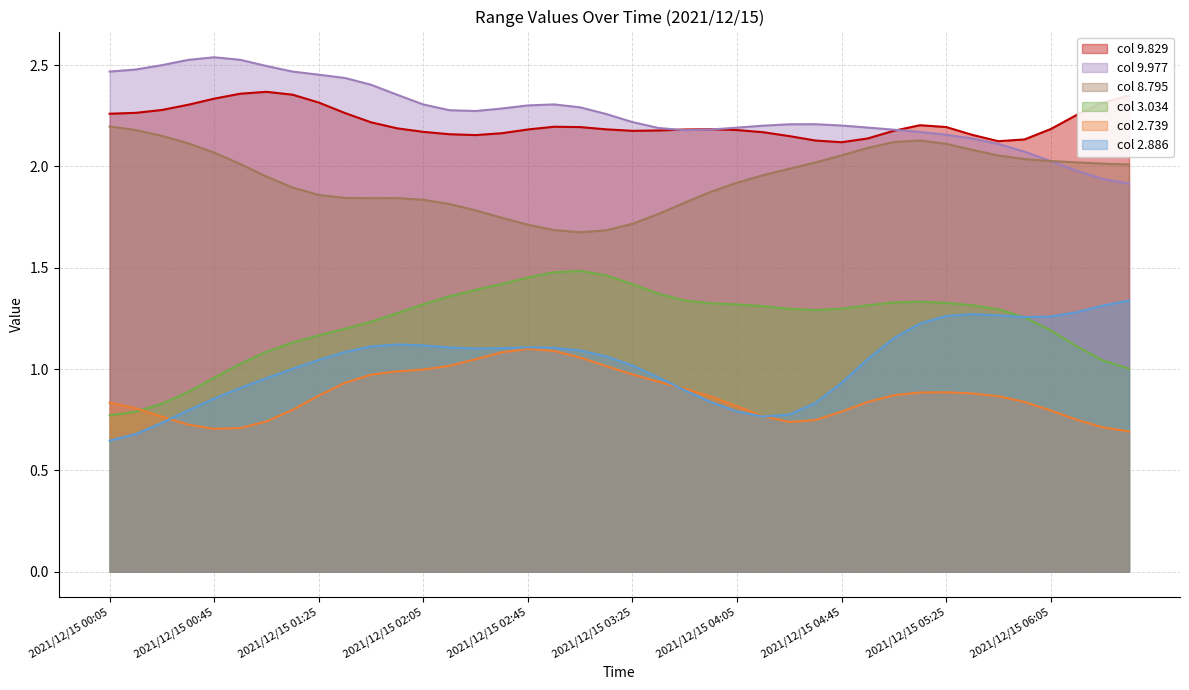

The col 8.795 series shows 2.0 at 2021/12/15 06:05. True or false?

True